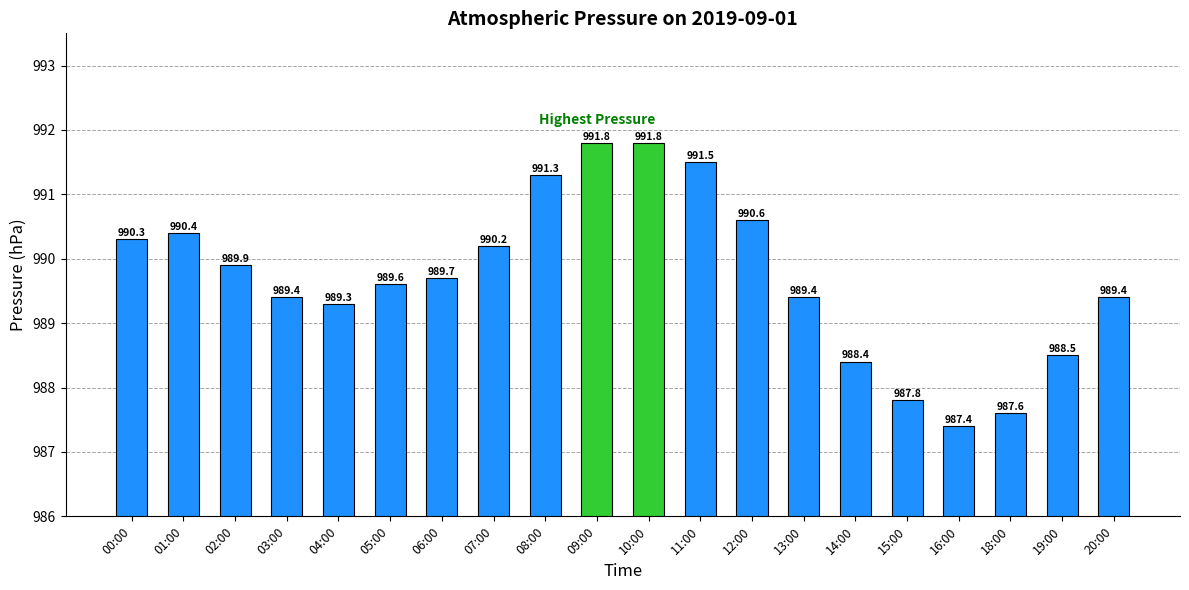

Are the bars grouped side by side (vs. stacked)?

No